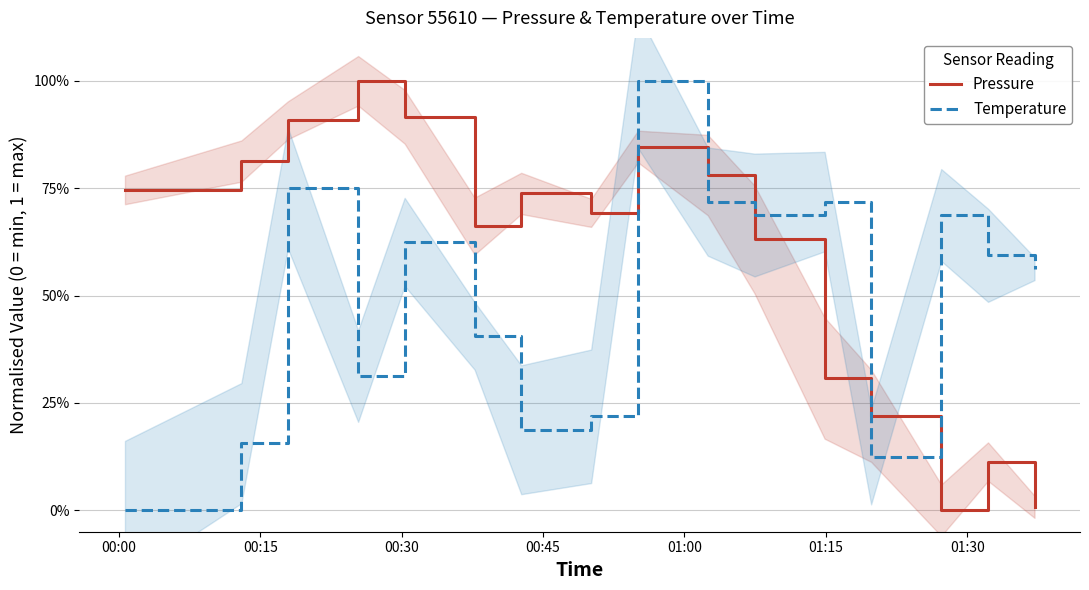

True or false: Temperature has a value of 0.3 at 7.

False